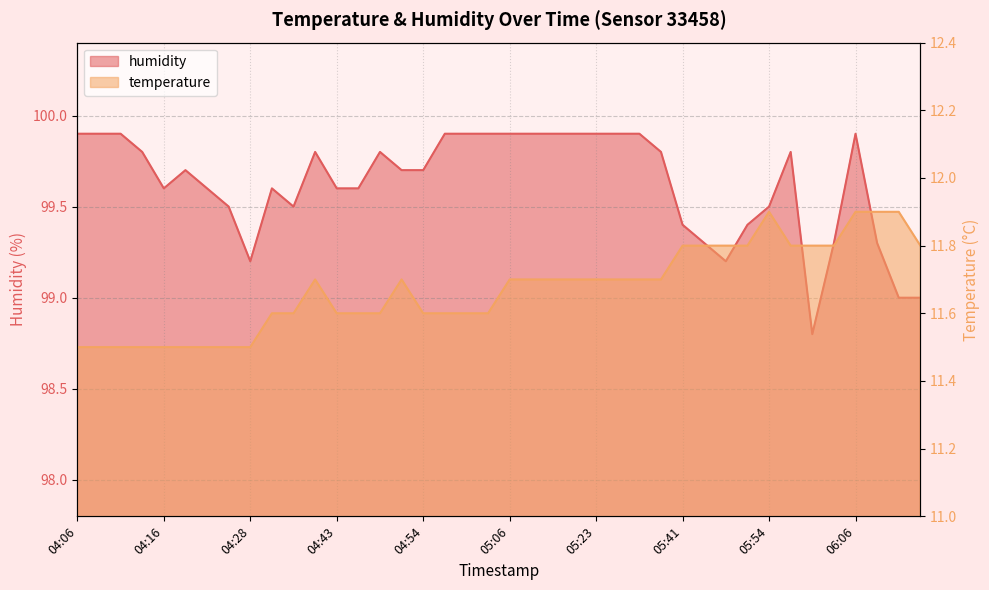

What is the value of the temperature point at the 39th from the left?

11.9